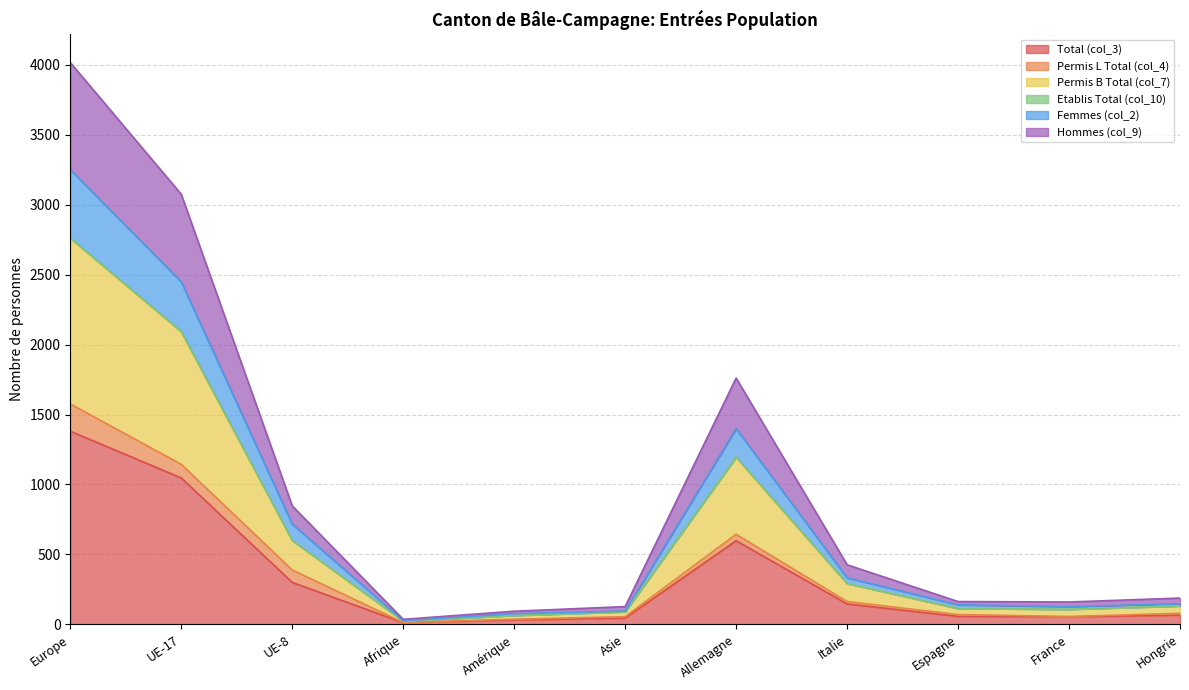

What is the maximum value shown in the chart?

4017